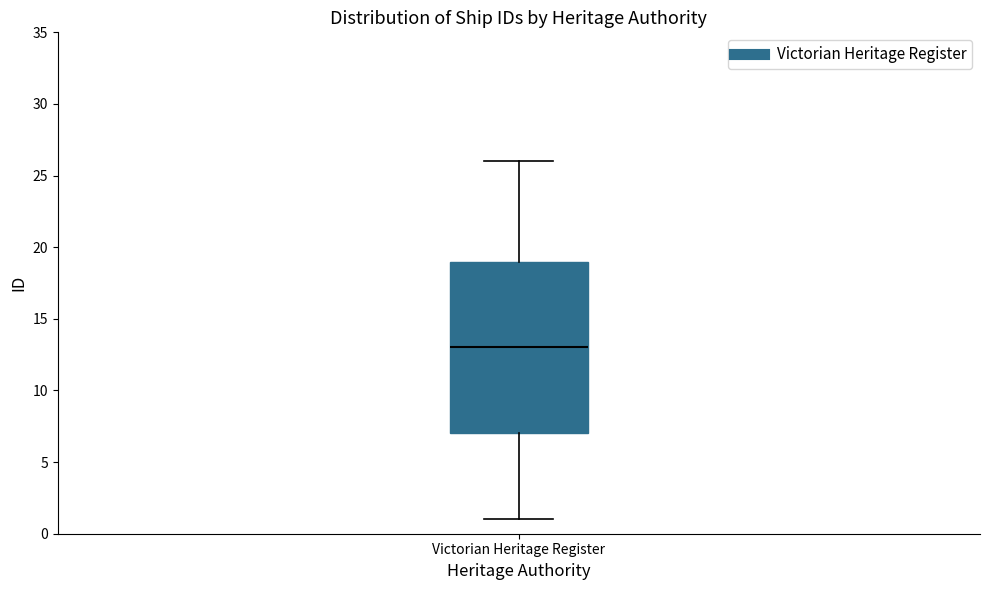

Transcribe this box plot: give where the median line is, the range the box spans, and where the two whiskers end, as read against the y-axis. The values are not printed on the chart, so give them approximately, as read against the axis.

median 13, box 7 to 19, whiskers 1 to 26